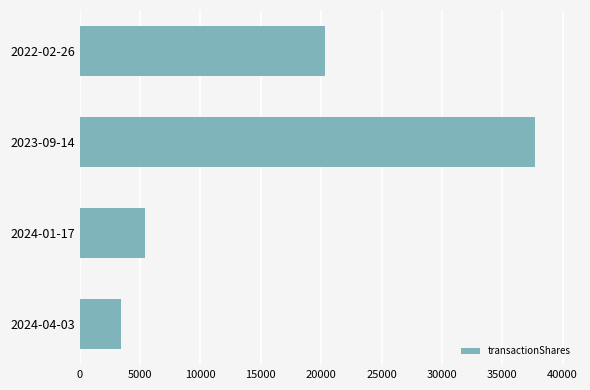

Which has a higher value, 2024-04-03 or 2024-01-17?

2024-01-17